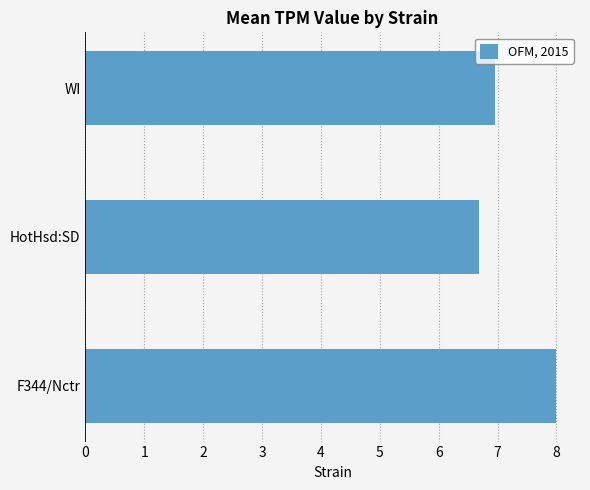

What is the ratio of the value at F344/Nctr to the value at WI?

1.1